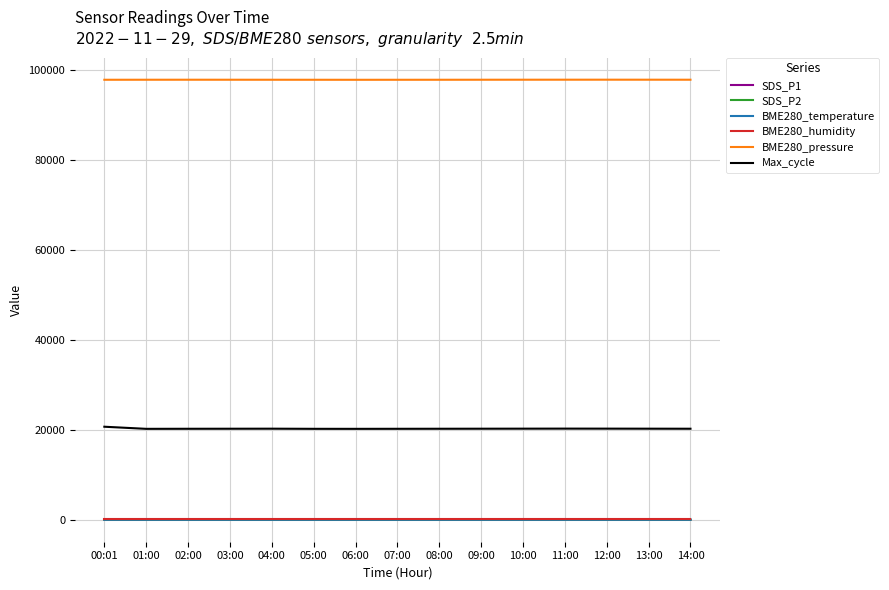

Which series has the largest range (max minus min)?

Max_cycle